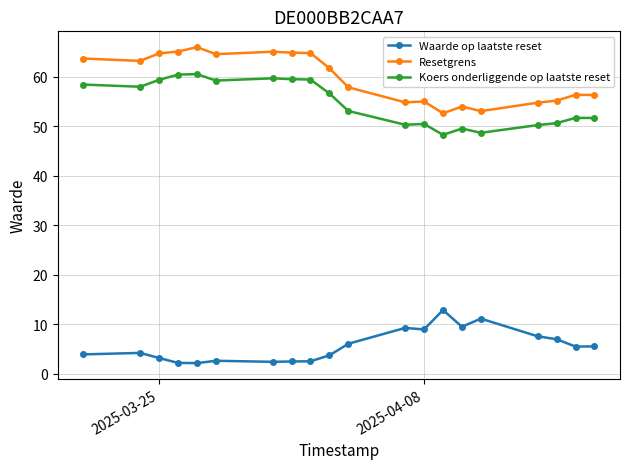

How many lines are shown in the chart?

3